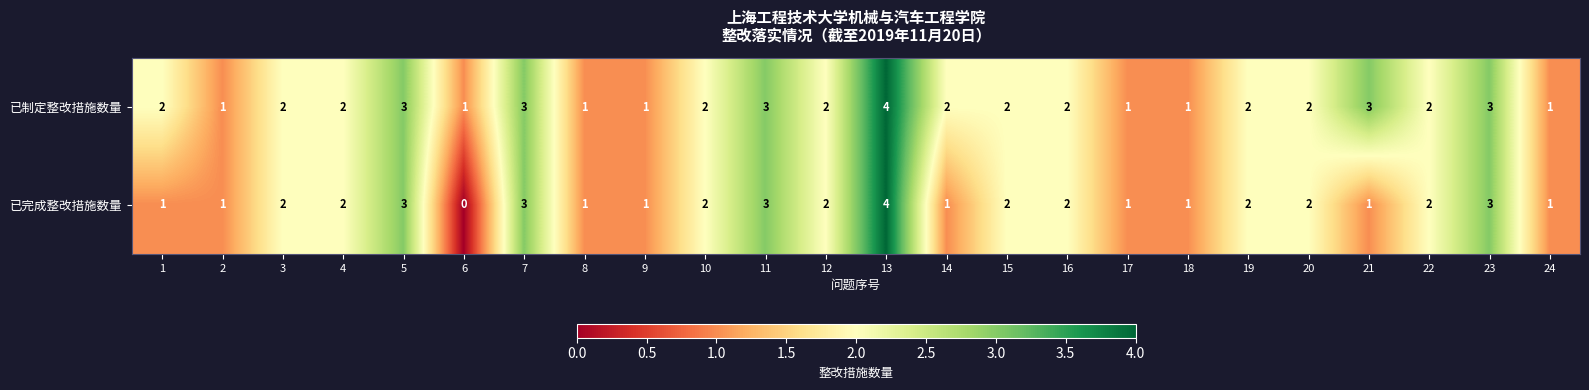

Is it true that 已制定整改措施数量 equals 3 at 5?

True